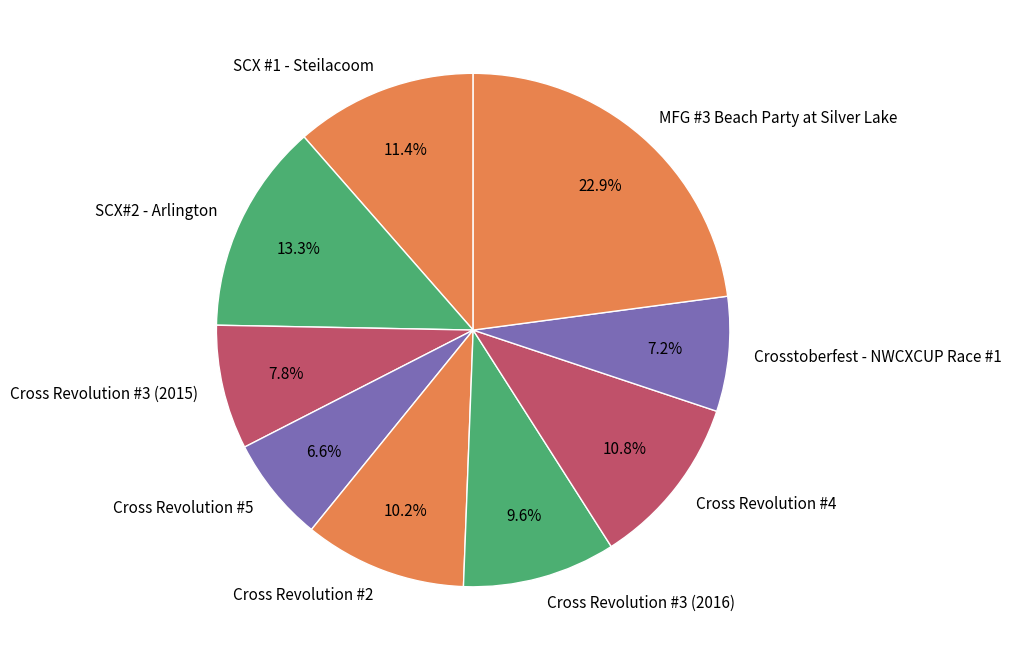

Rank the categories by value from highest to lowest.

MFG #3 Beach Party at Silver Lake, SCX#2 - Arlington, SCX #1 - Steilacoom, Cross Revolution #4, Cross Revolution #2, Cross Revolution #3 (2016), Cross Revolution #3 (2015), Crosstoberfest - NWCXCUP Race #1, Cross Revolution #5